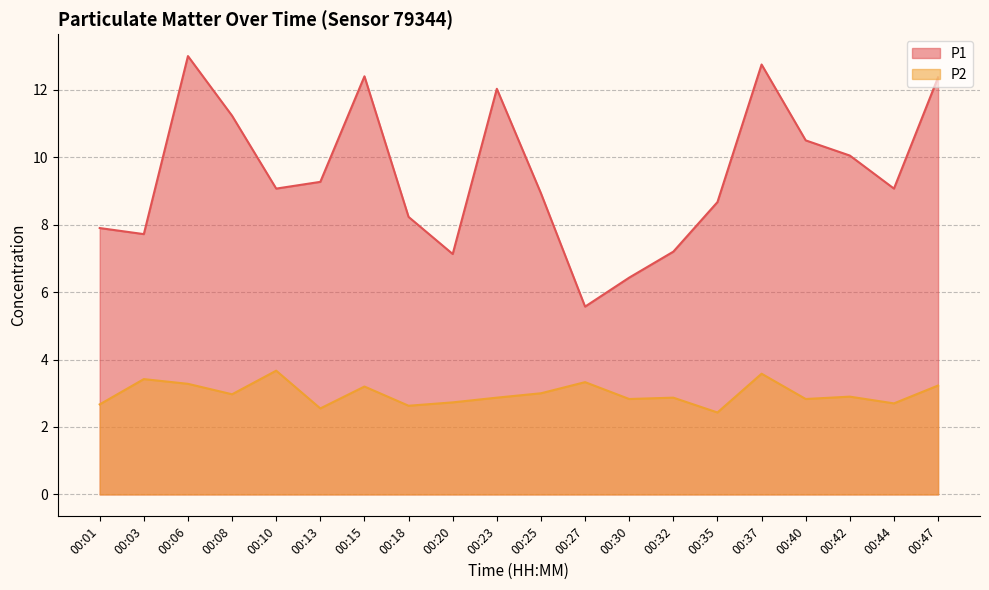

True or false: P1 has a value of 9.1 at 00:44.

True